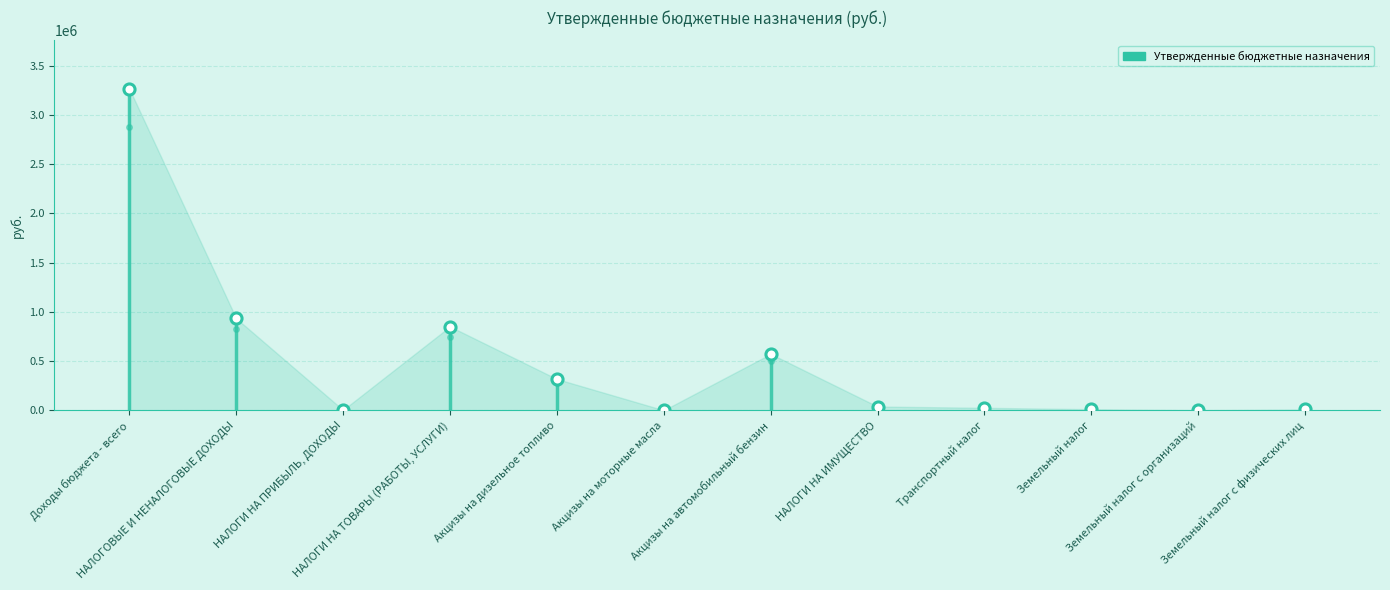

Is it true that the value at Транспортный налог is 16022?

False